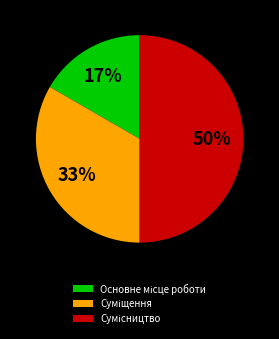

To the nearest percent, what is the average slice percentage?

33%